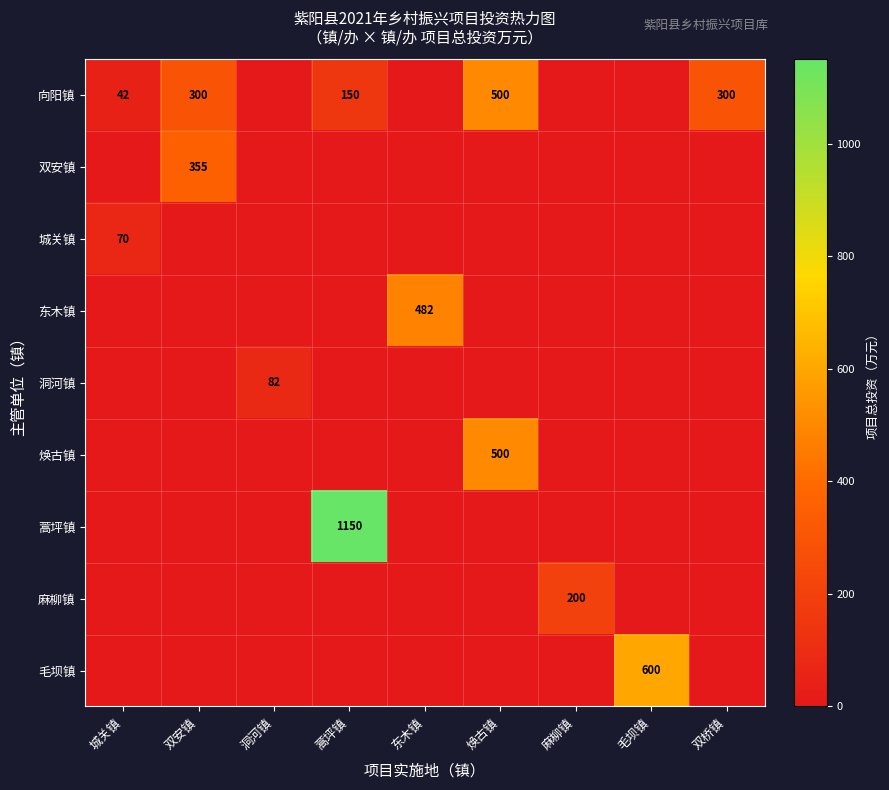

Is it true that 向阳镇 equals 658 at 焕古镇?

False